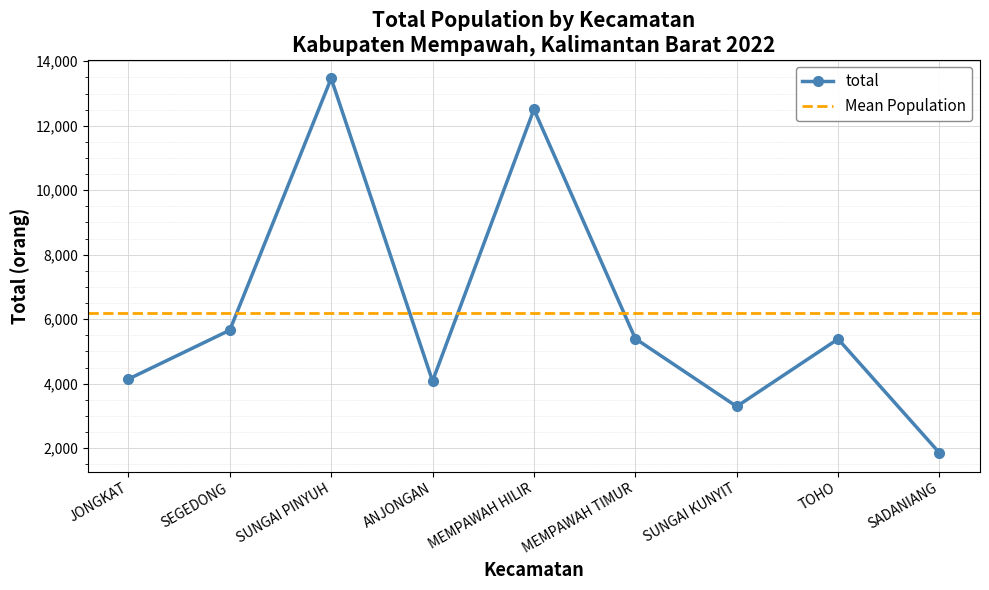

Is this an area chart (filled region under the line)?

No